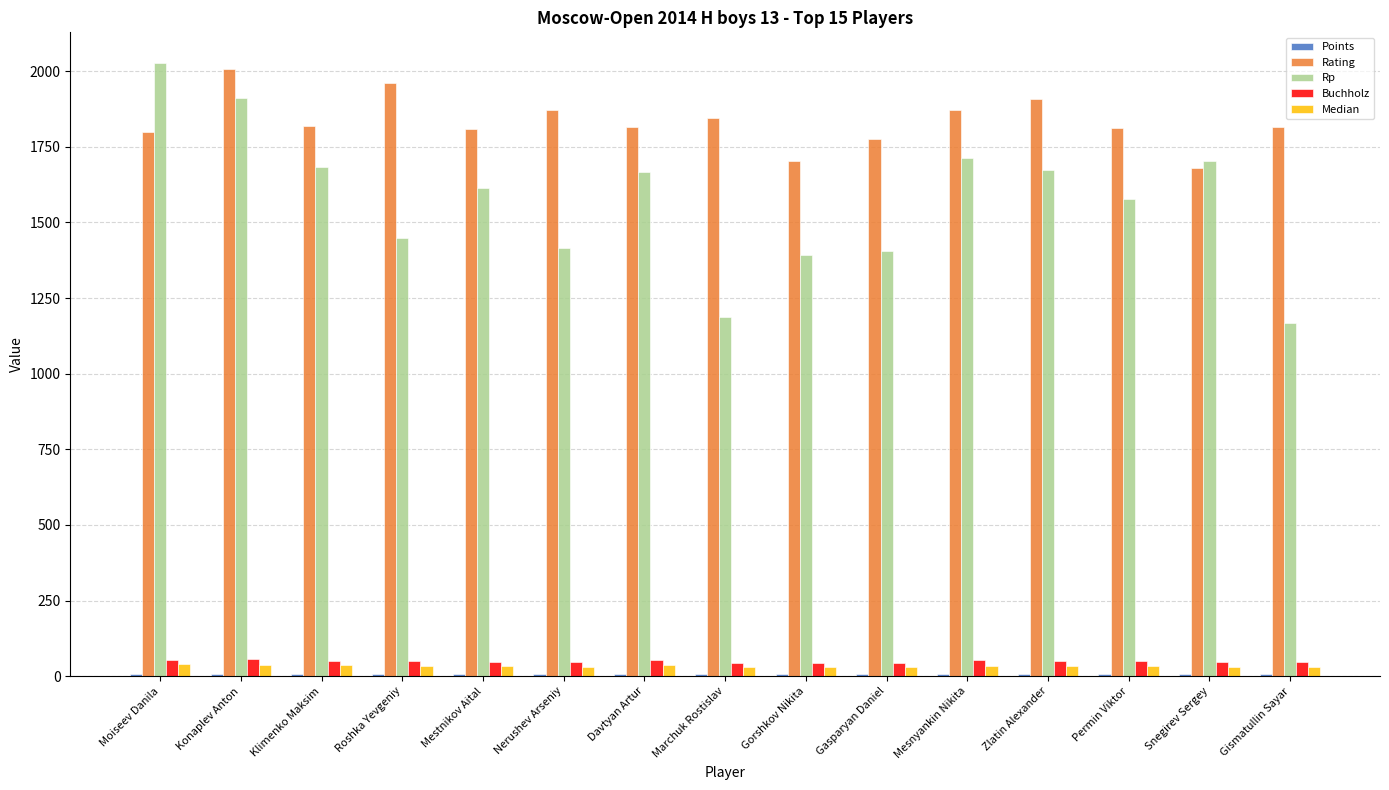

Which series changed the most between Moiseev Danila and Marchuk Rostislav?

Rp